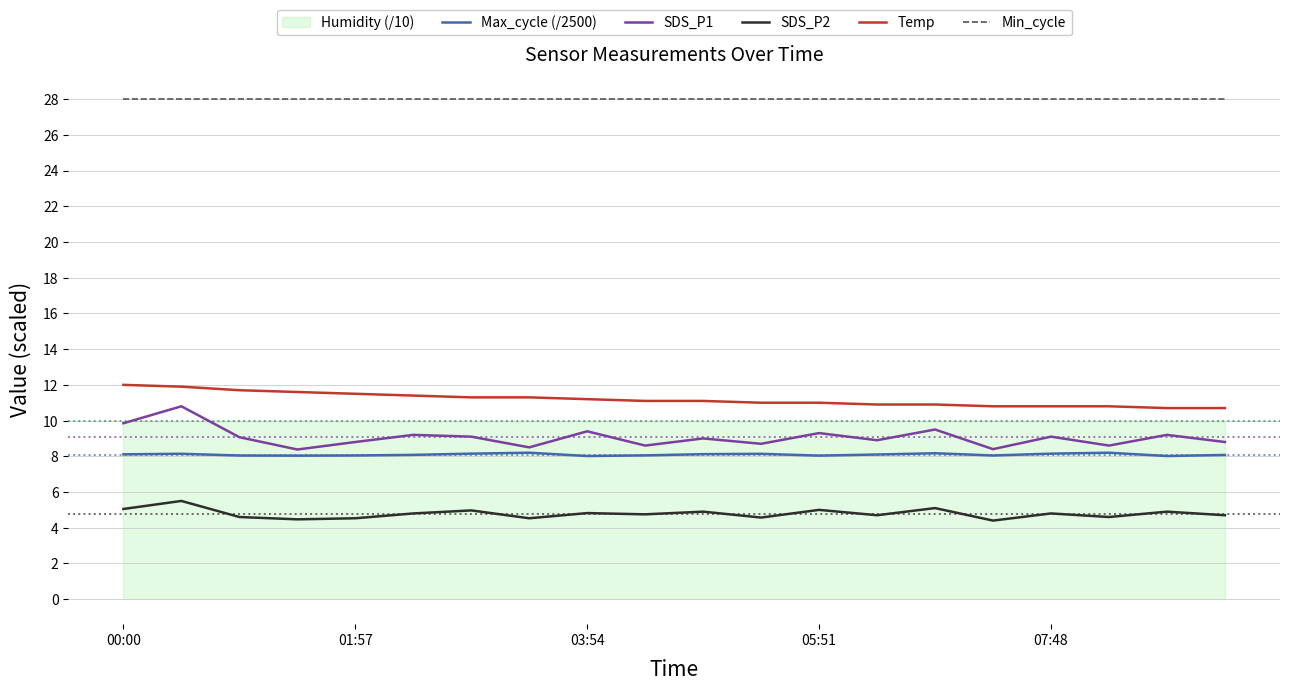

True or false: Max_cycle (/2500) and Temp cross at least once.

False